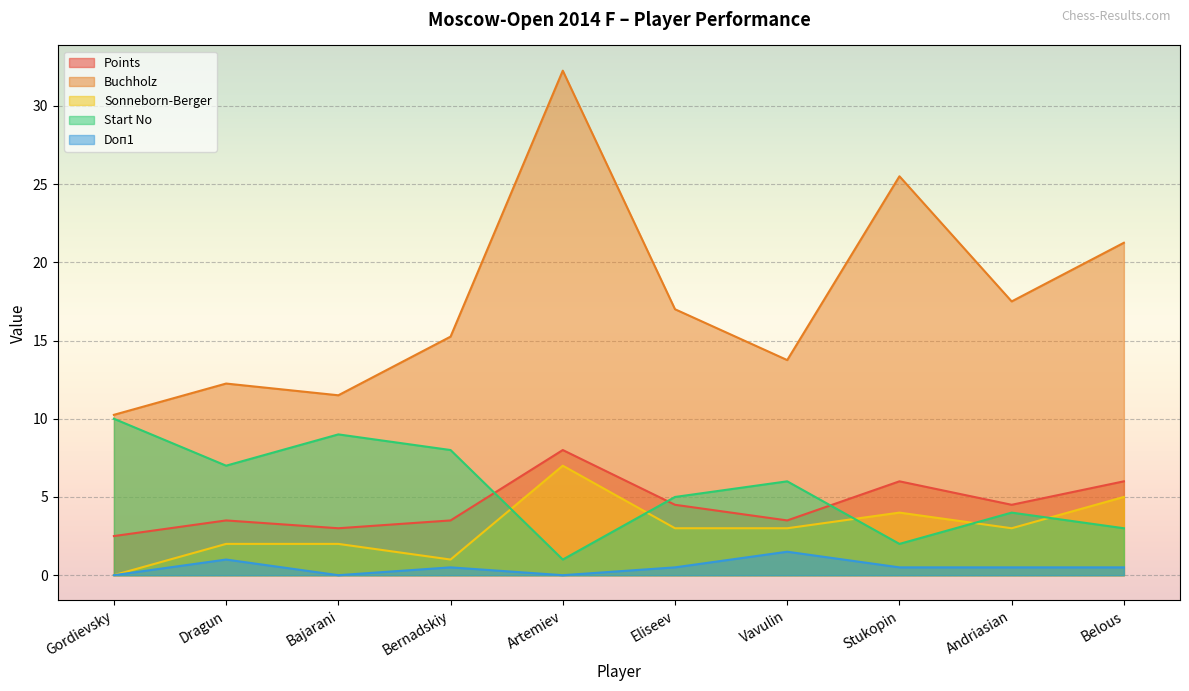

At how many categories does at least one series exceed 29?

1